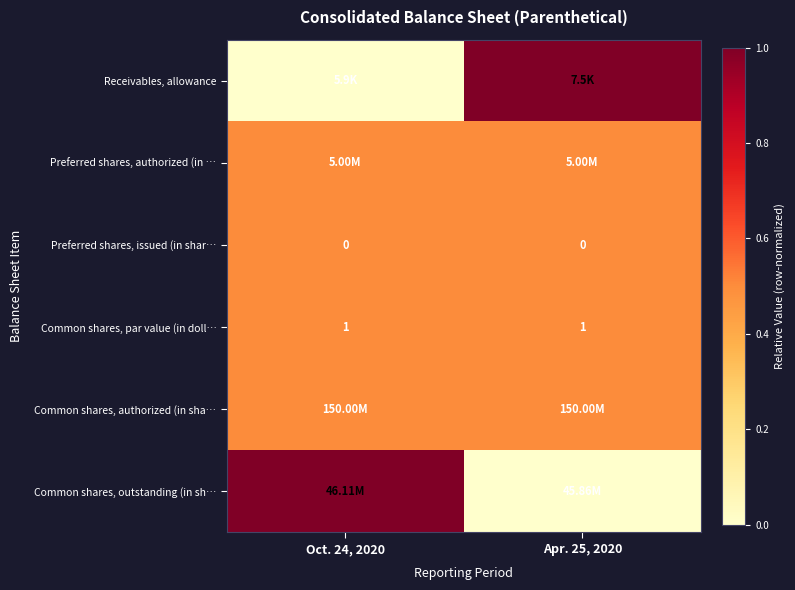

True or false: Common shares, par value (in doll… has a value of 0.2 at Apr. 25, 2020.

False